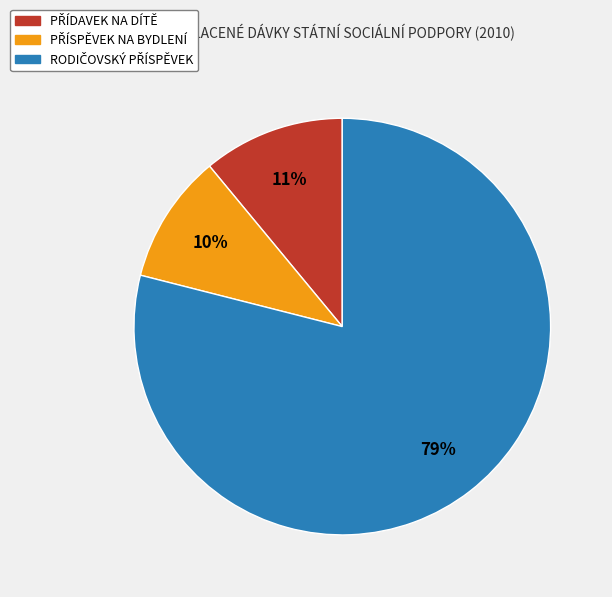

Is there a majority slice in this chart?

Yes